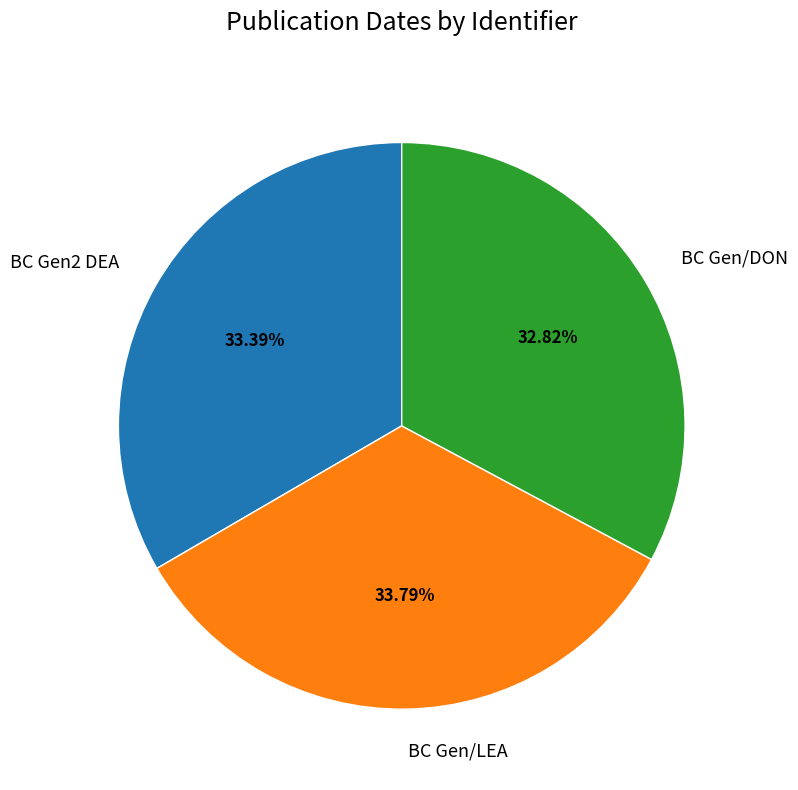

Does any single category account for the majority?

No